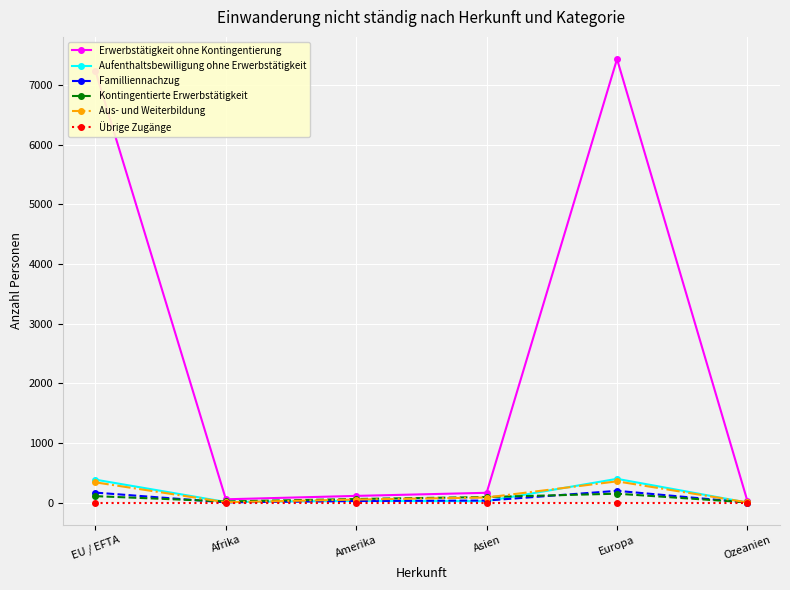

What is the label of the 3rd point from the right?

Asien